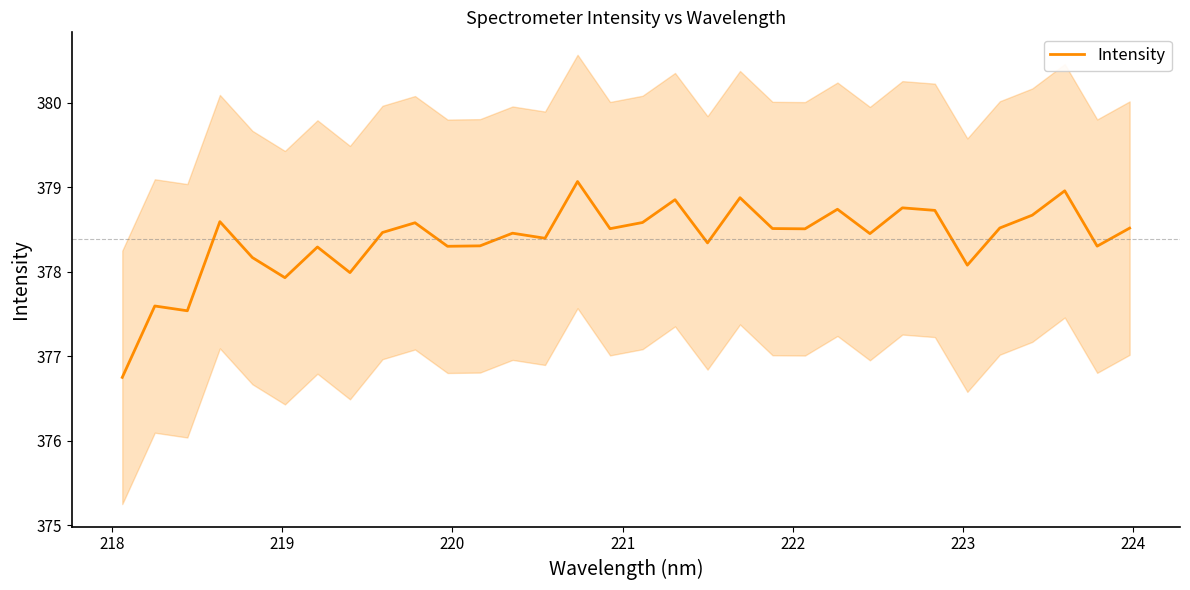

What is the lowest value of the Intensity series?

376.8